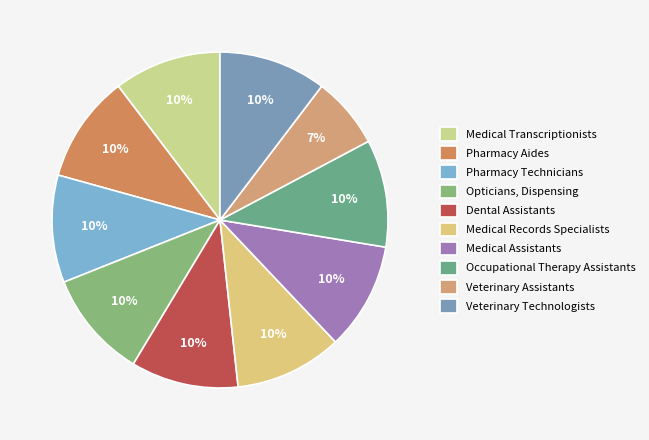

Do Medical Assistants and Occupational Therapy Assistants together represent more than half of the pie?

No